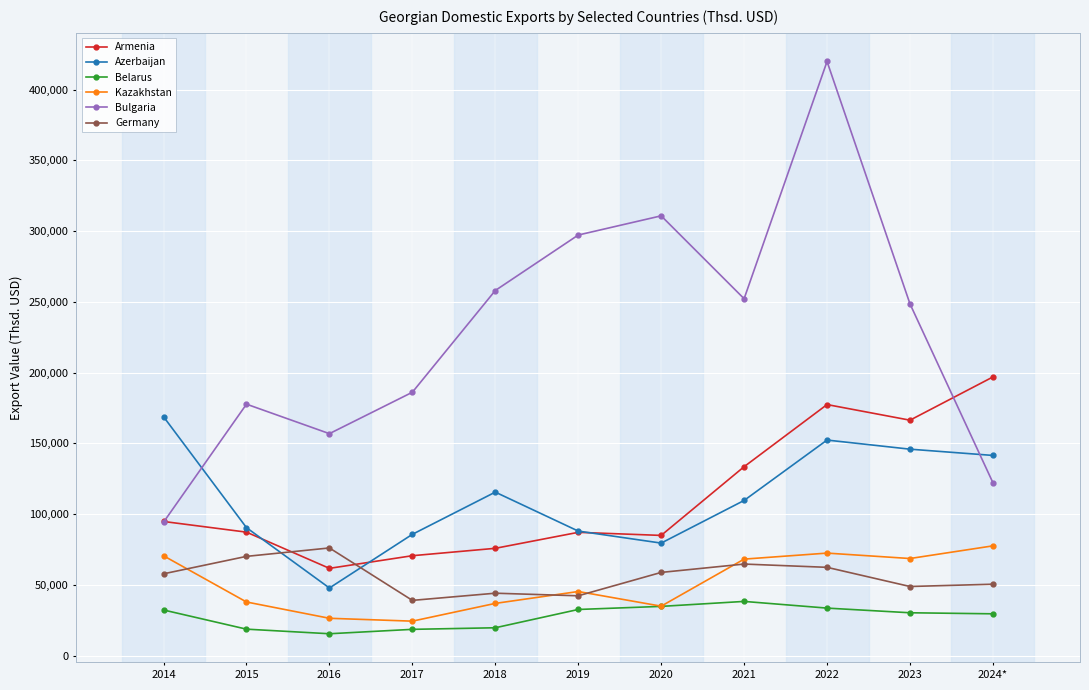

What is the difference between the Armenia values at 2016 and 2014?

33132.4